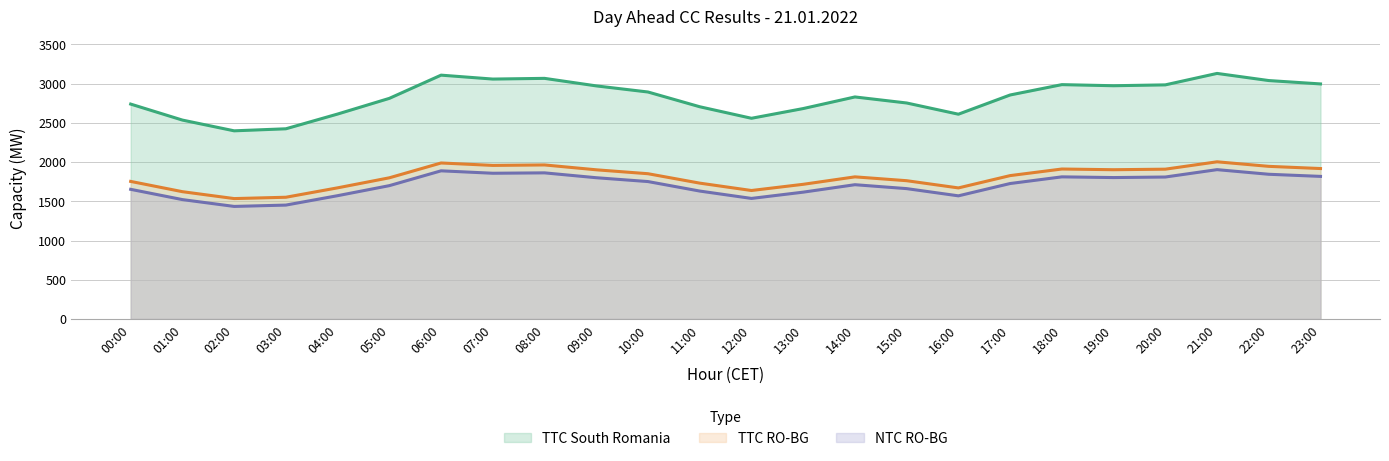

At which category does NTC RO-BG reach its first local valley?

02:00